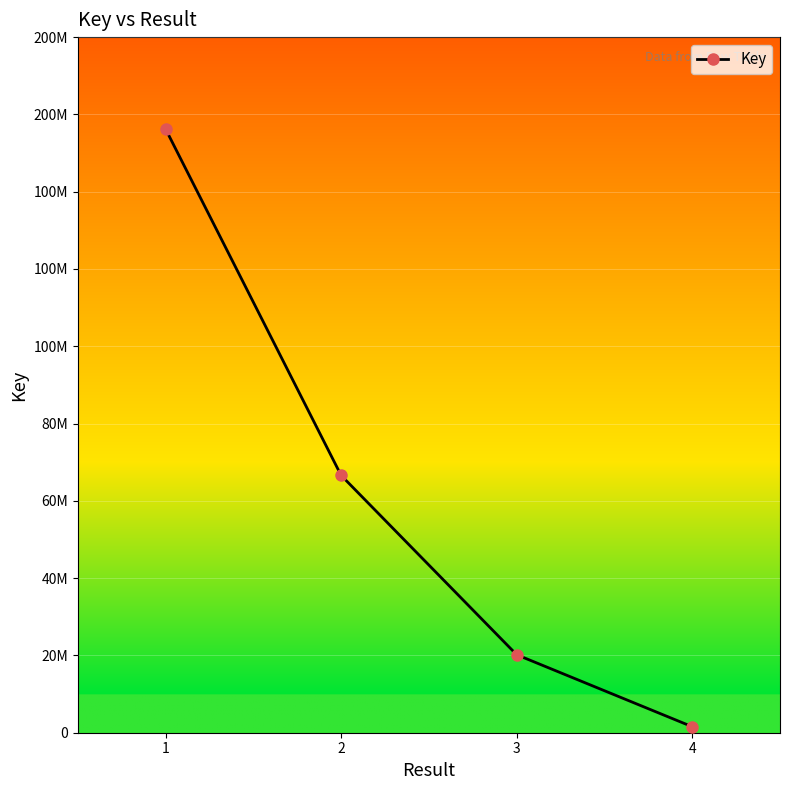

Reading right to left, list all the values displayed in this chart.

1554951	20183221	66593775	156227810